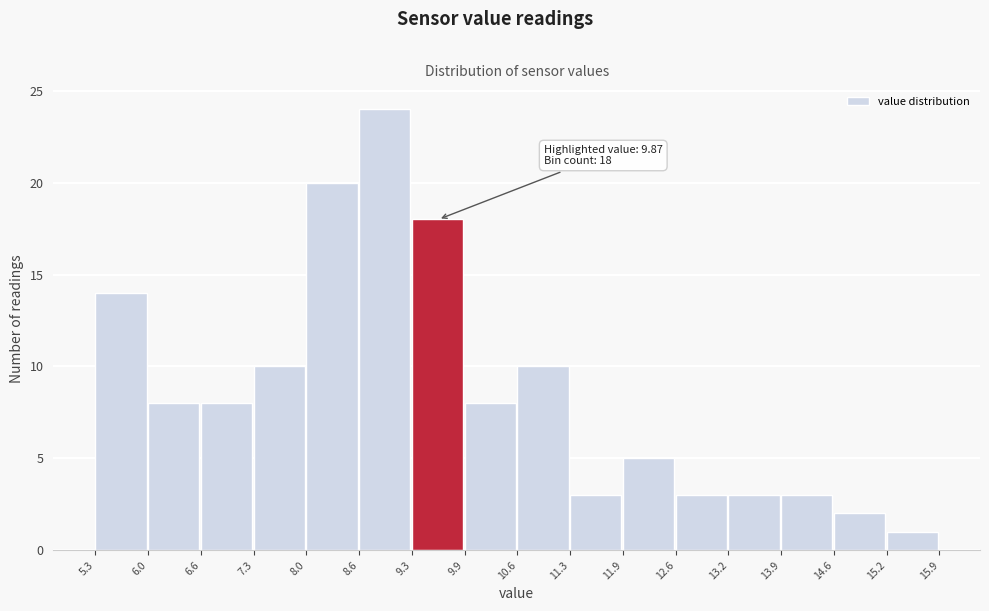

Over which range of the x-axis is the bar tallest?

8.6 to 9.3